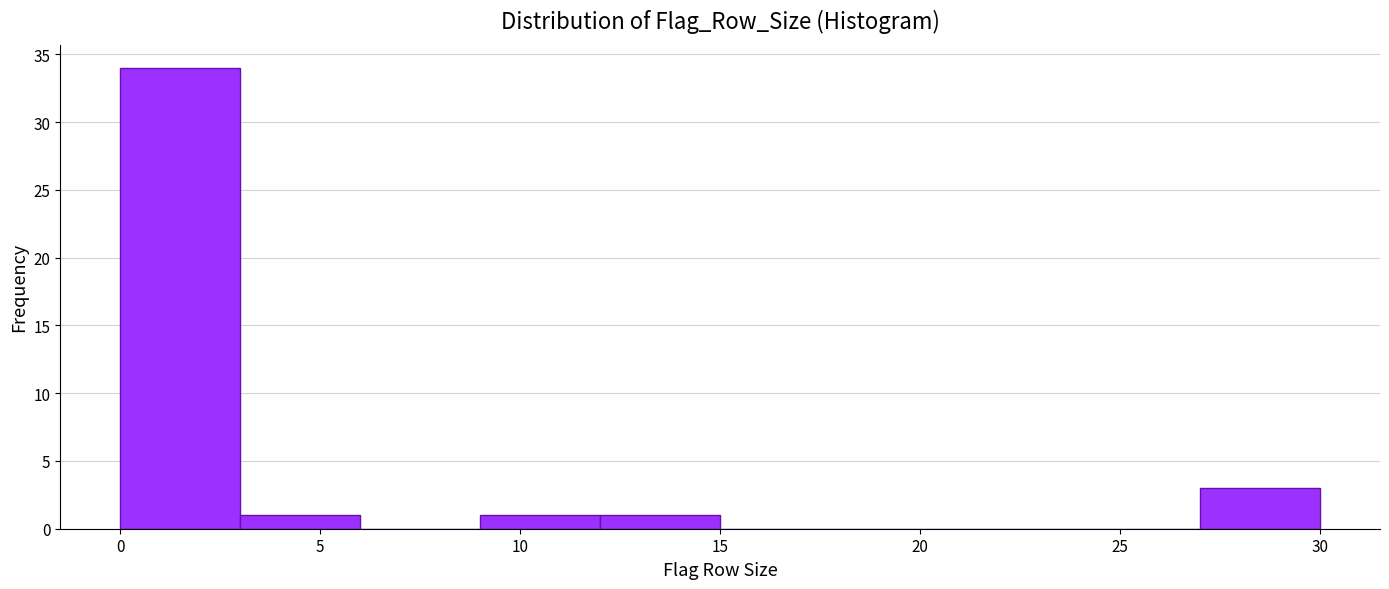

Reading left to right, transcribe this chart: for each bar, give the range it covers on the x-axis and its height. The values are not printed on the chart, so give them approximately, as read against the axis.

0 to 3: 34
3 to 6: 1
6 to 9: 0
9 to 12: 1
12 to 15: 1
15 to 18: 0
18 to 21: 0
21 to 24: 0
24 to 27: 0
27 to 30: 3